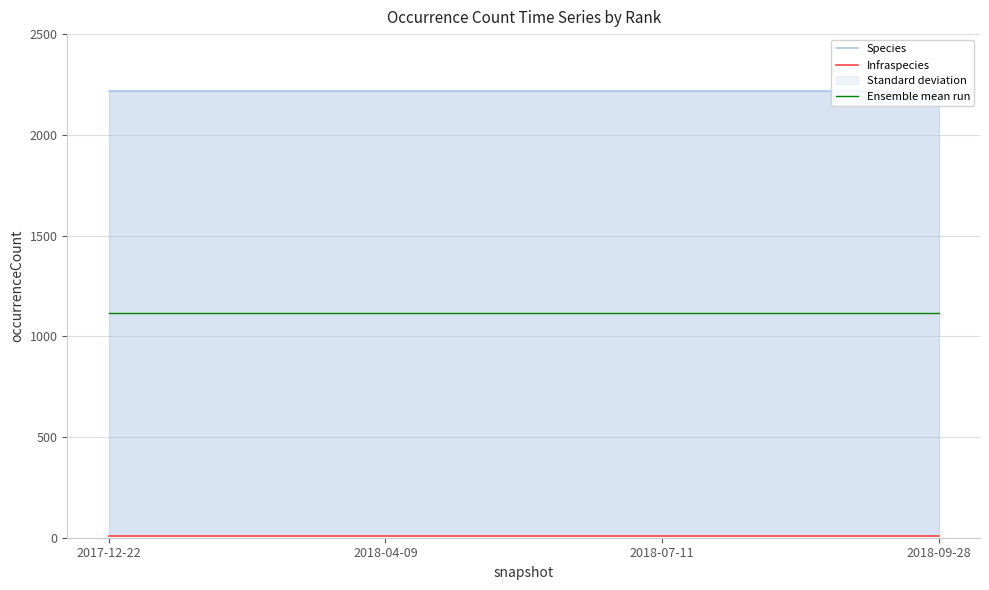

What is the label of the 2nd point from the right?

2018-07-11